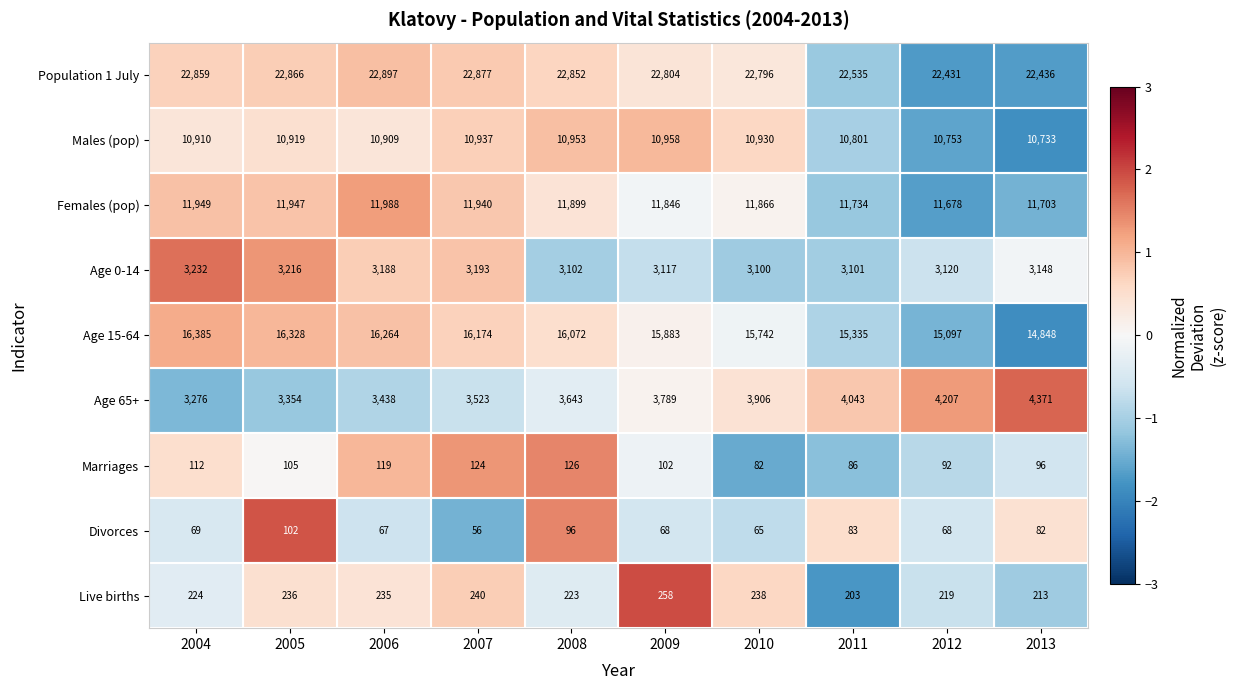

Which category has the highest value in the Live births series?

2009